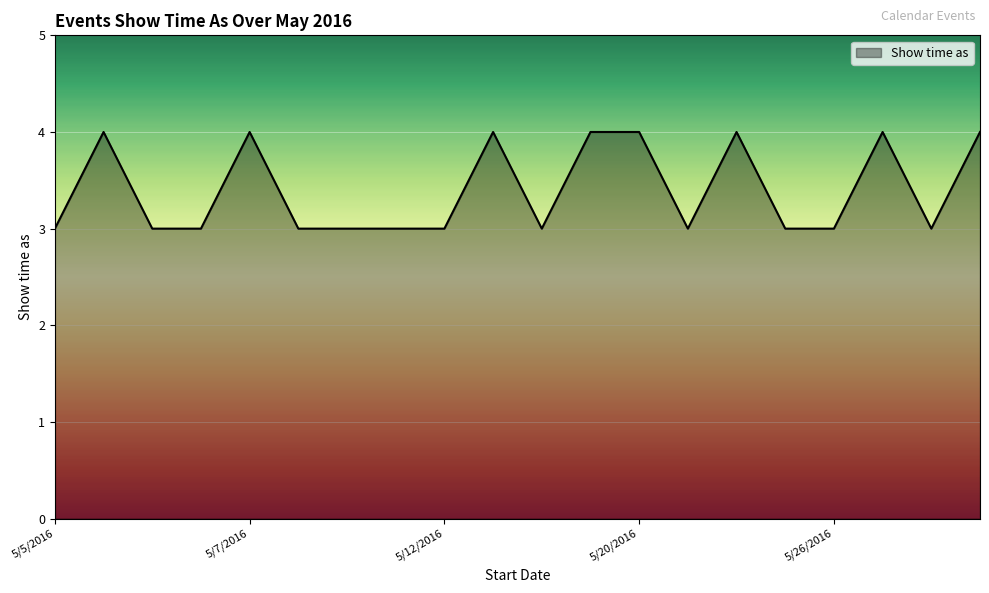

What is the greatest value displayed?

4